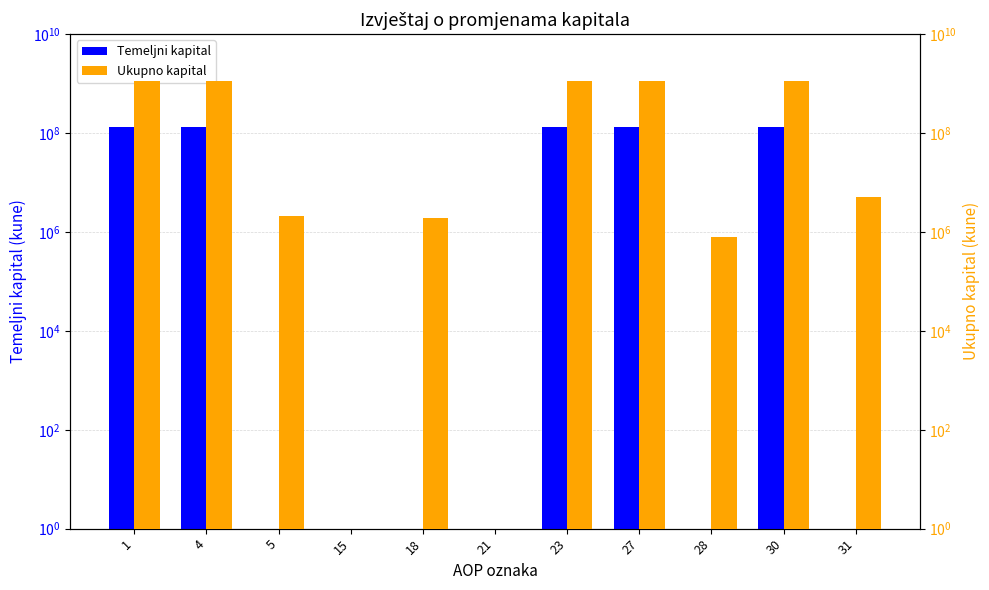

How many data points in Ukupno kapital are above 5035058?

5